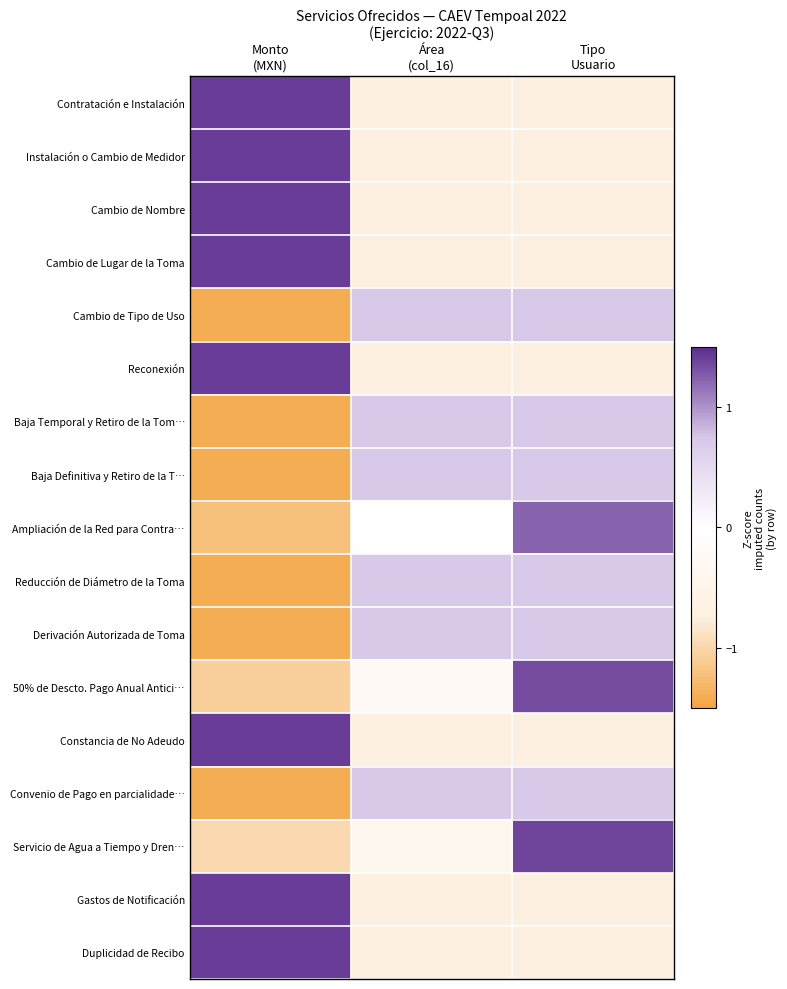

Which label corresponds to the smallest value in the chart?

Monto
(MXN)